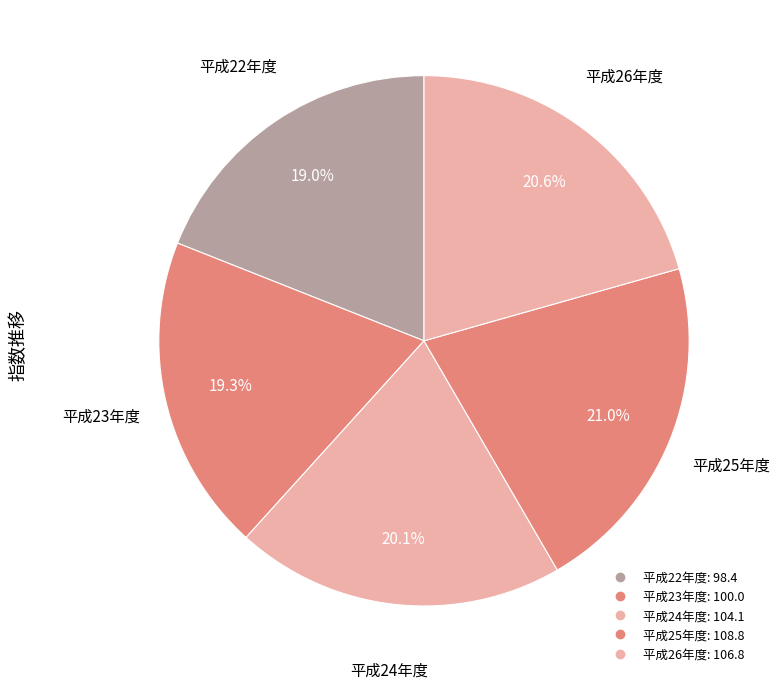

Between 平成26年度 and 平成22年度, which is larger?

平成26年度